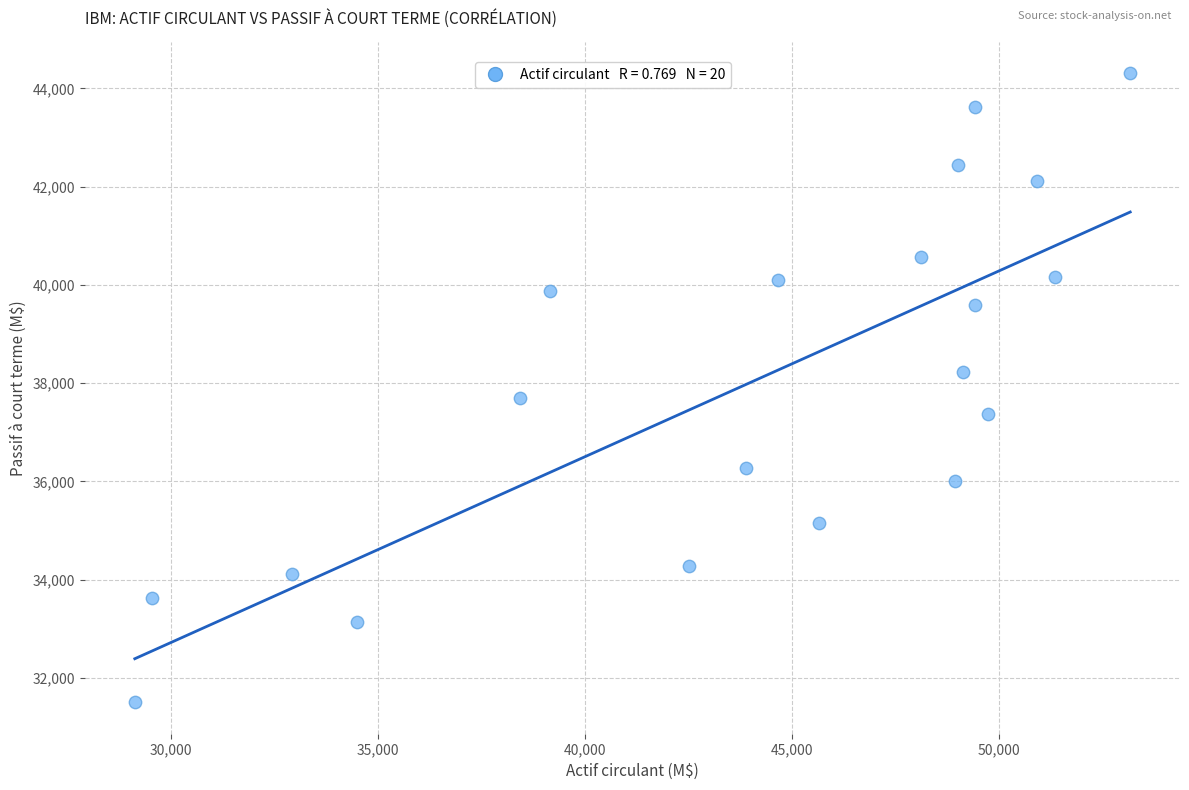

What is the range of Y values (max minus min)?

12805